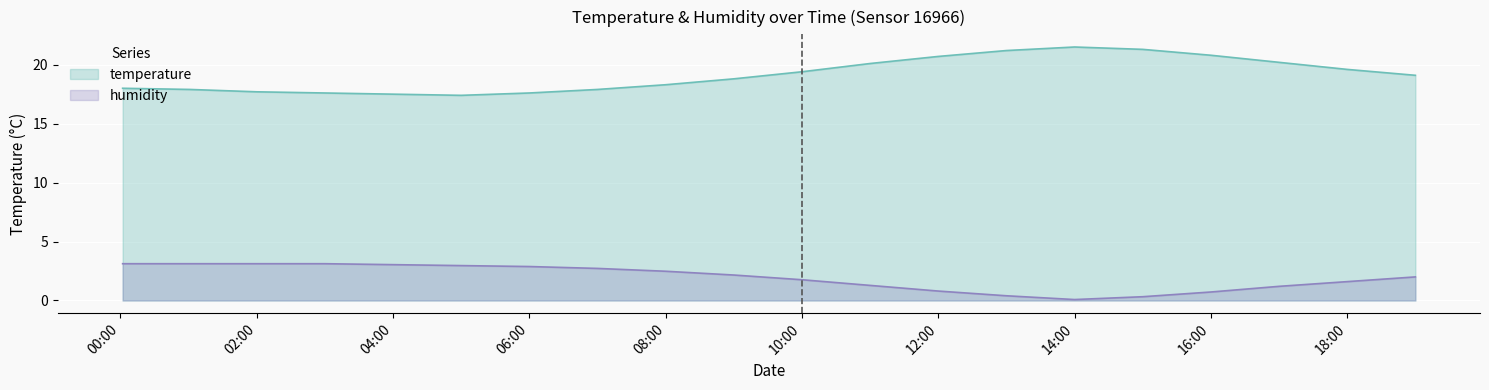

The value of humidity at 02:00 is 0.8. True or false?

False